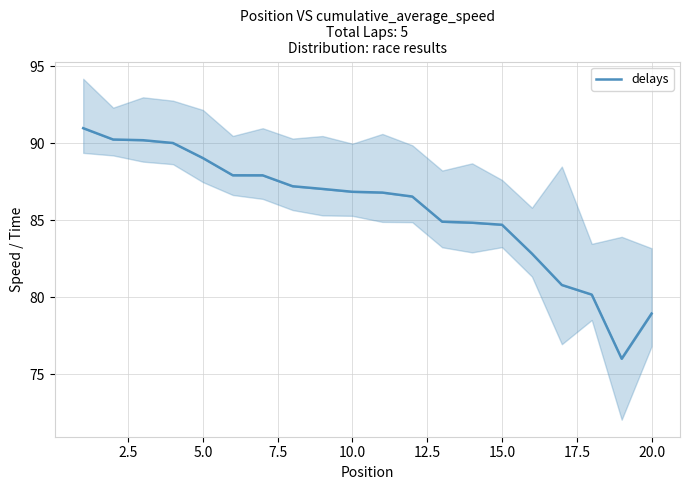

How many interior local valleys (lower than both neighbors) does the data have?

1